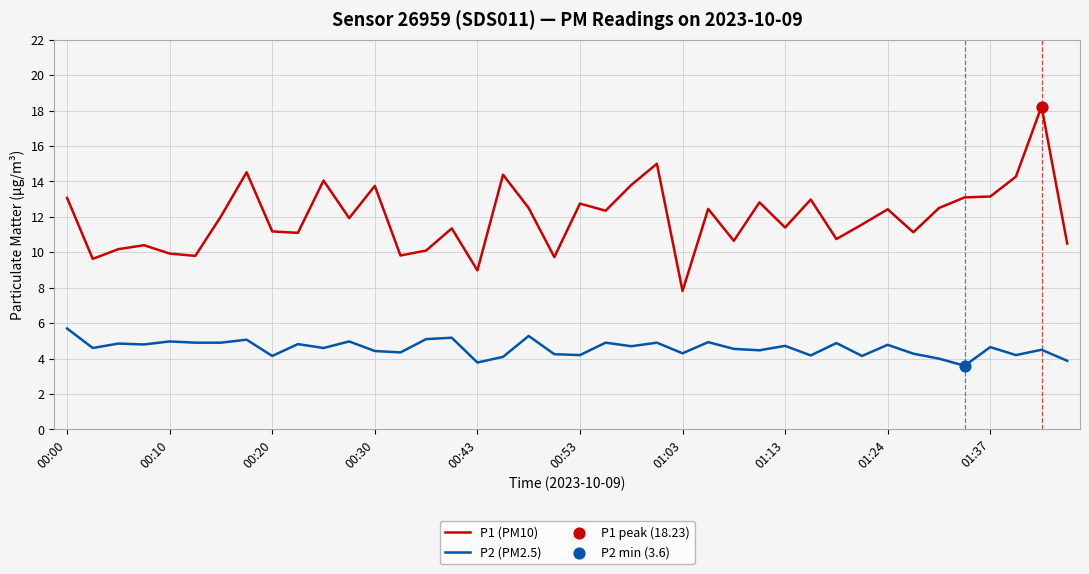

Which series has the largest range (max minus min)?

P1 (PM10)